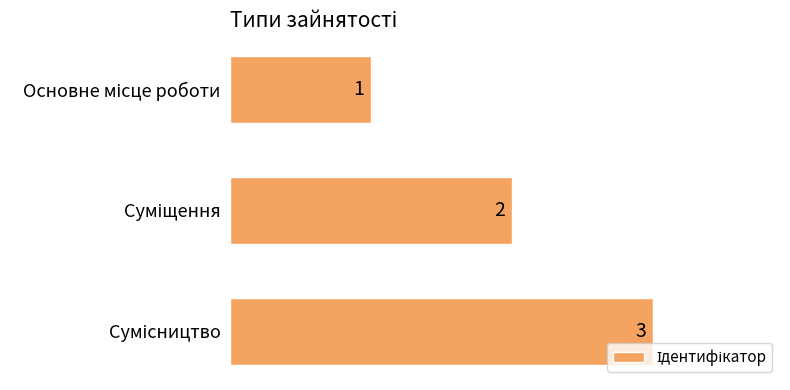

What is the sum of all values?

6